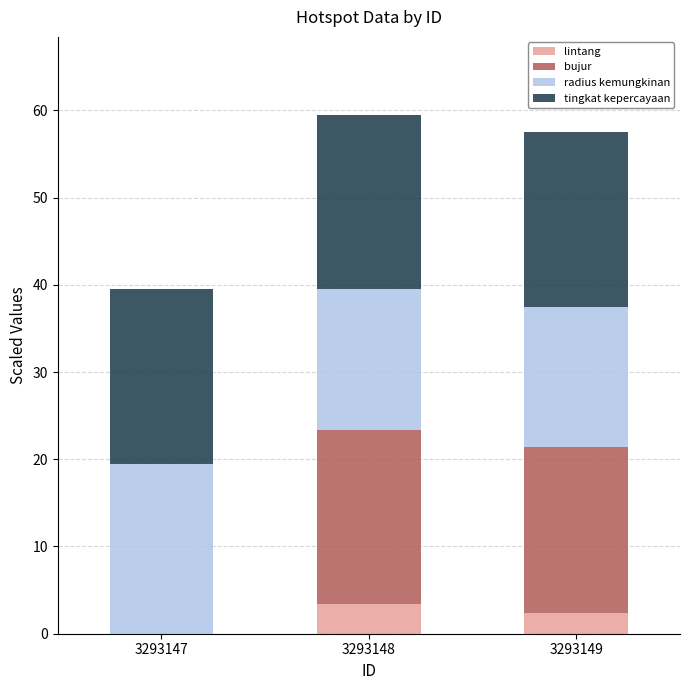

What is the value of the bujur bar at the 3rd from the left?

19.0